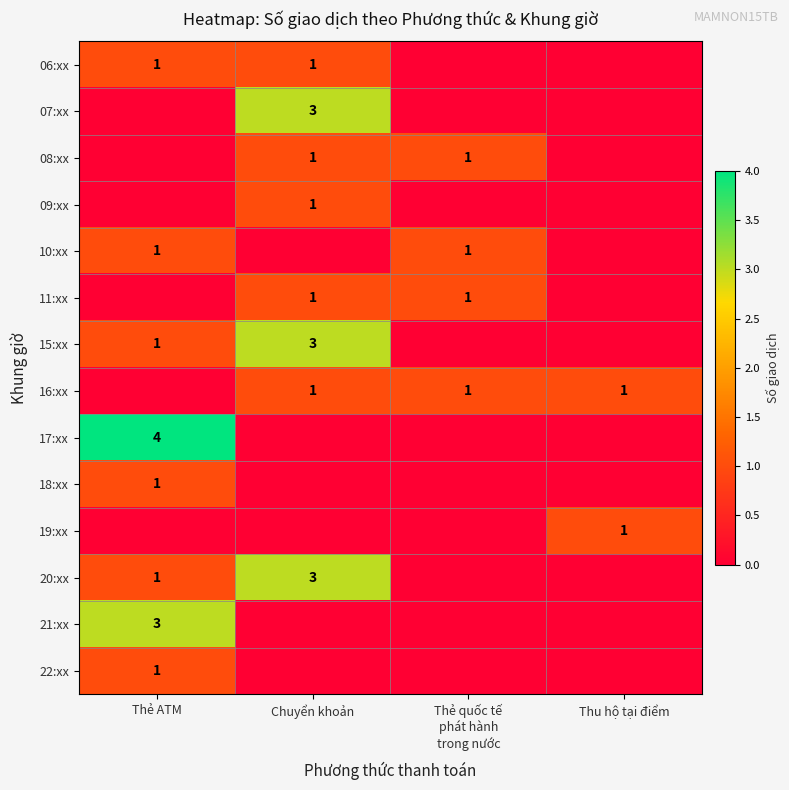

The 09:xx series shows 1 at Chuyển khoản. True or false?

True